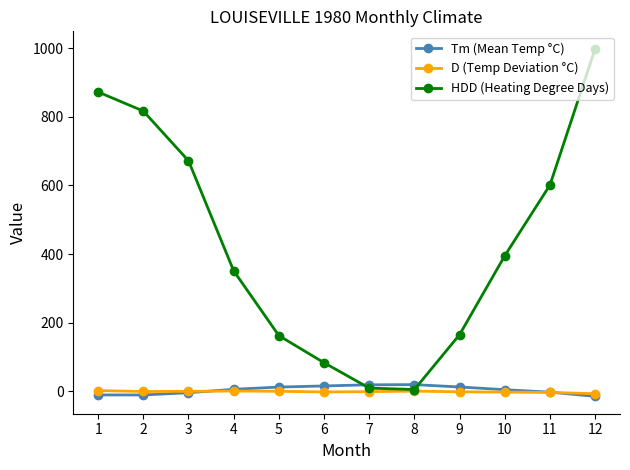

What is the sum of the D (Temp Deviation °C) values at 3 and 8?

1.3